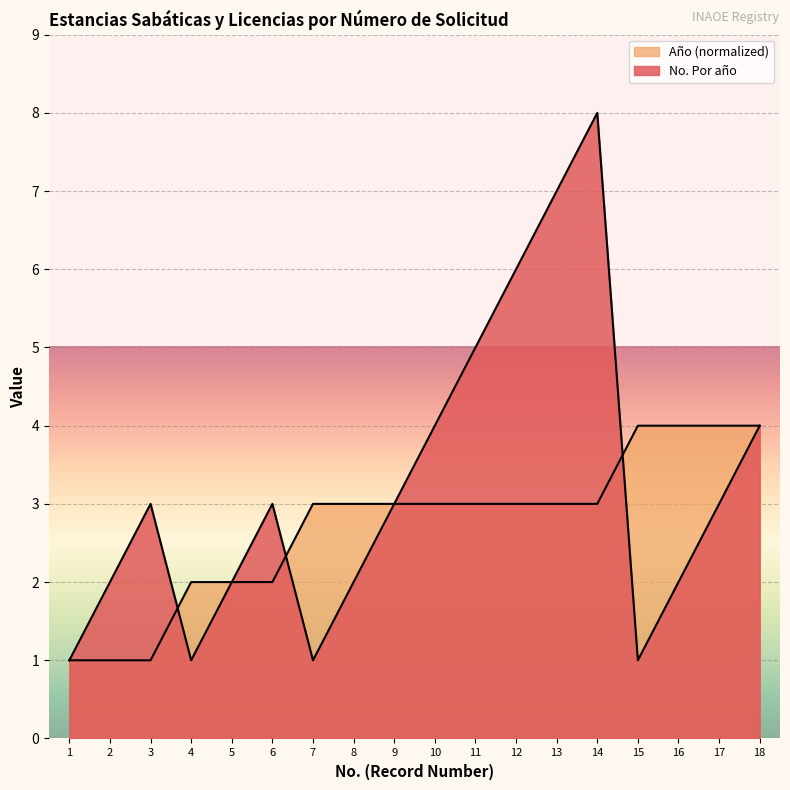

Which series ends up on top after the final intersection of Año and No. Por año?

Año